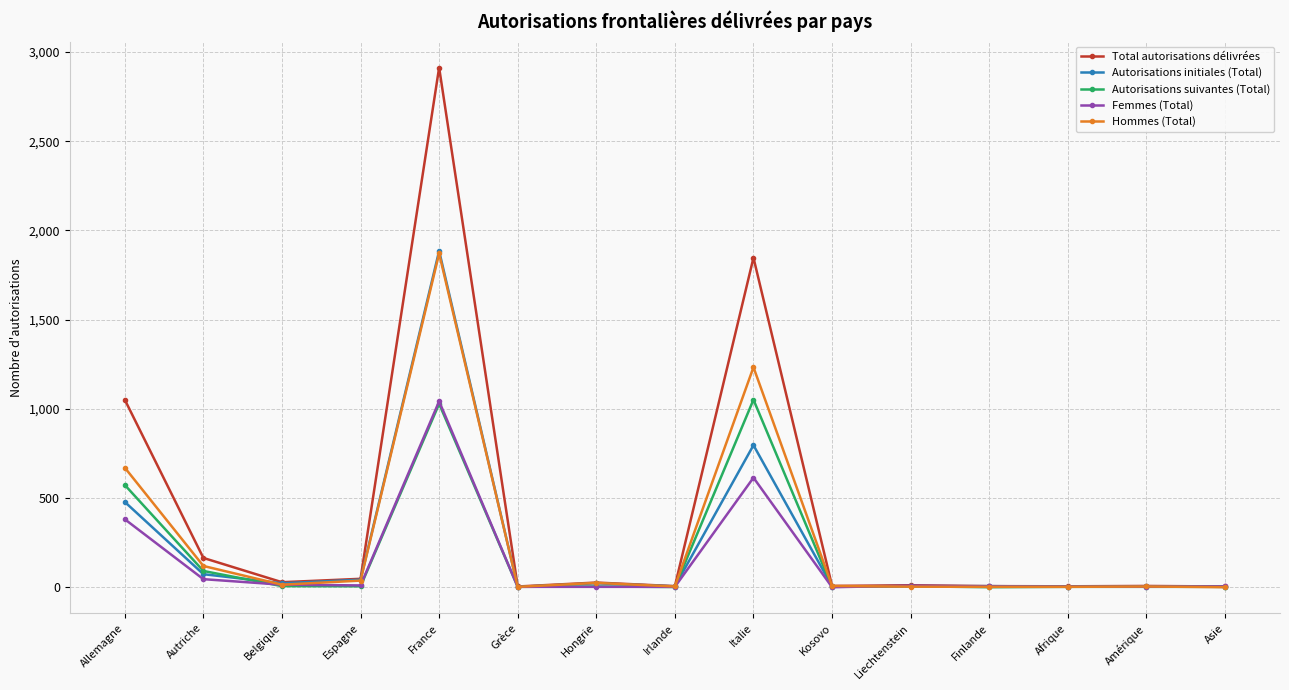

How many lines are shown in the chart?

5